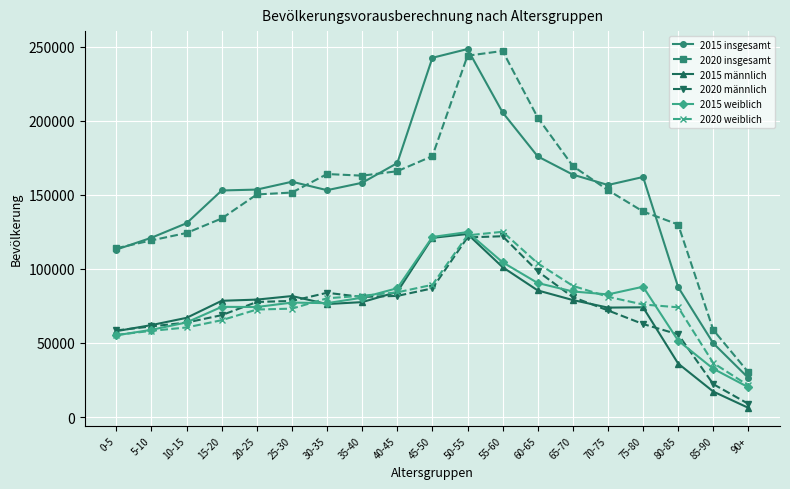

What is the greatest value displayed?

248500